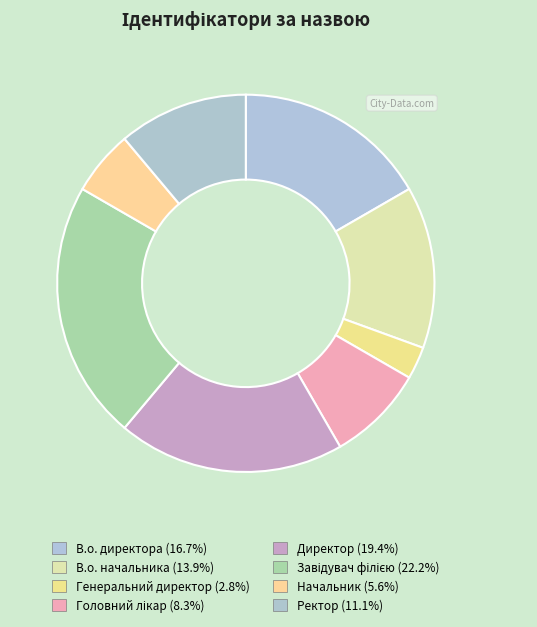

How many segments does this pie chart have?

8